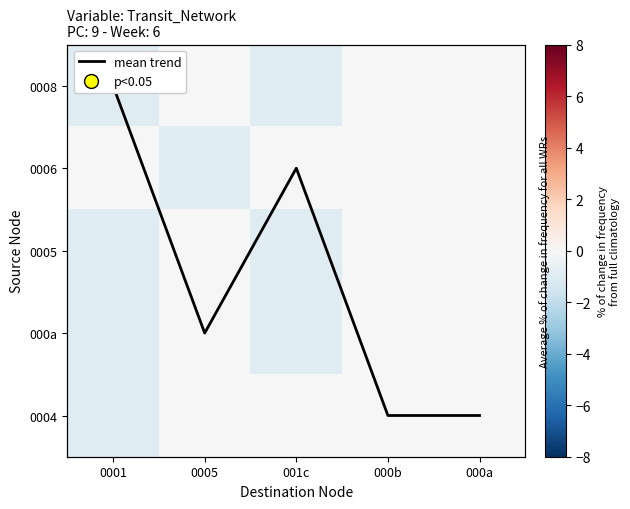

The 0006 series shows -0.7 at 0001. True or false?

False